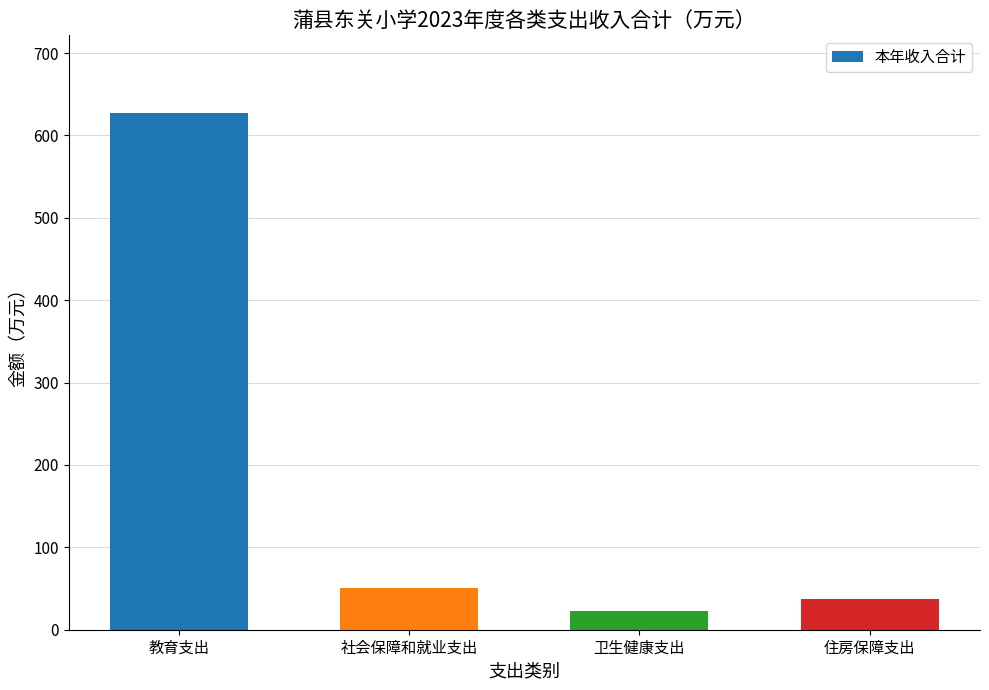

What is the smallest value displayed?

22.2